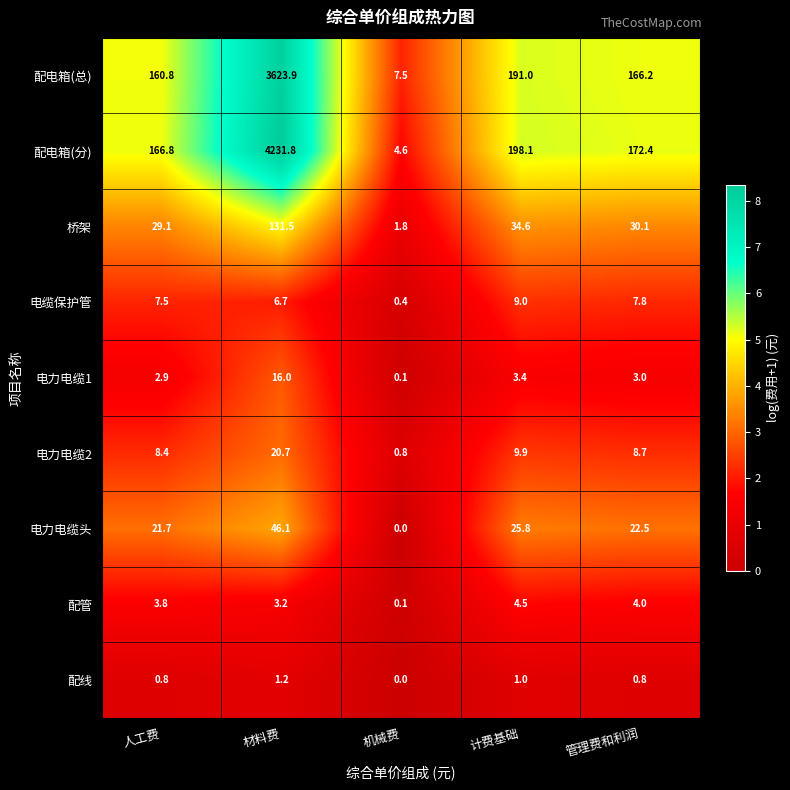

Where is 配电箱(分) nearest to the value 2118?

计费基础